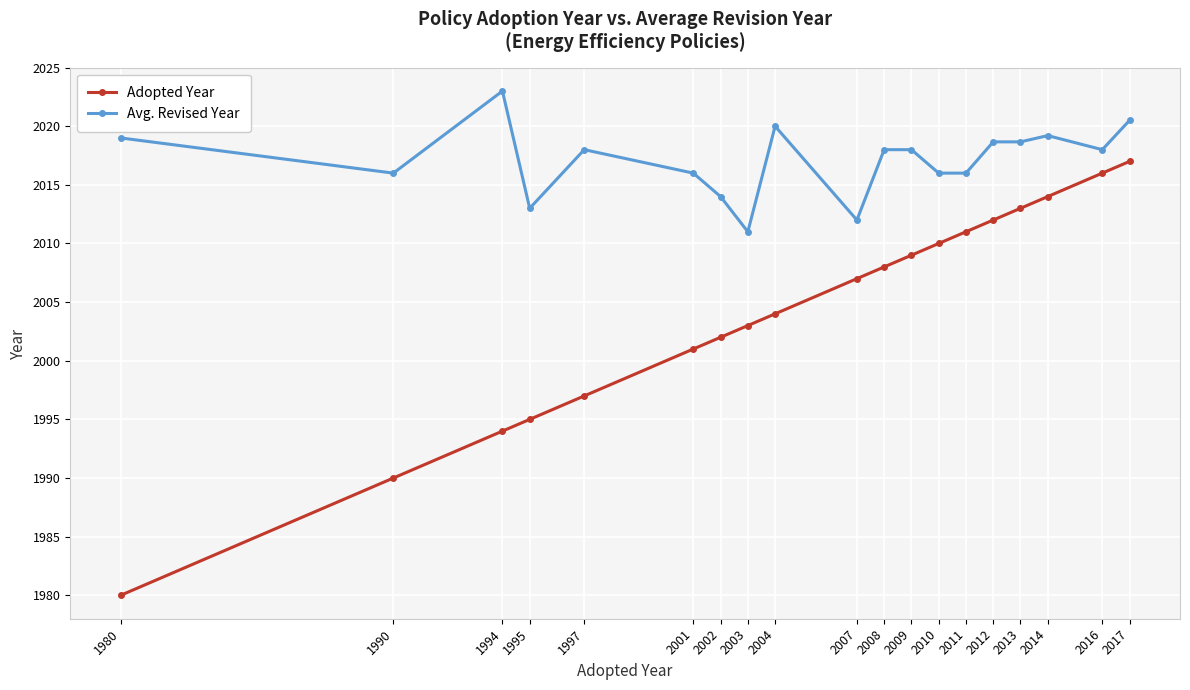

What is the total value across all series at 2004?

4024.0